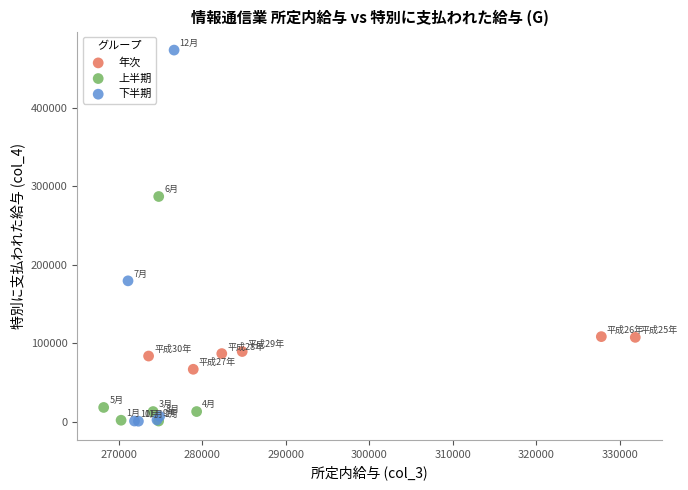

Which series contains the highest Y value?

下半期